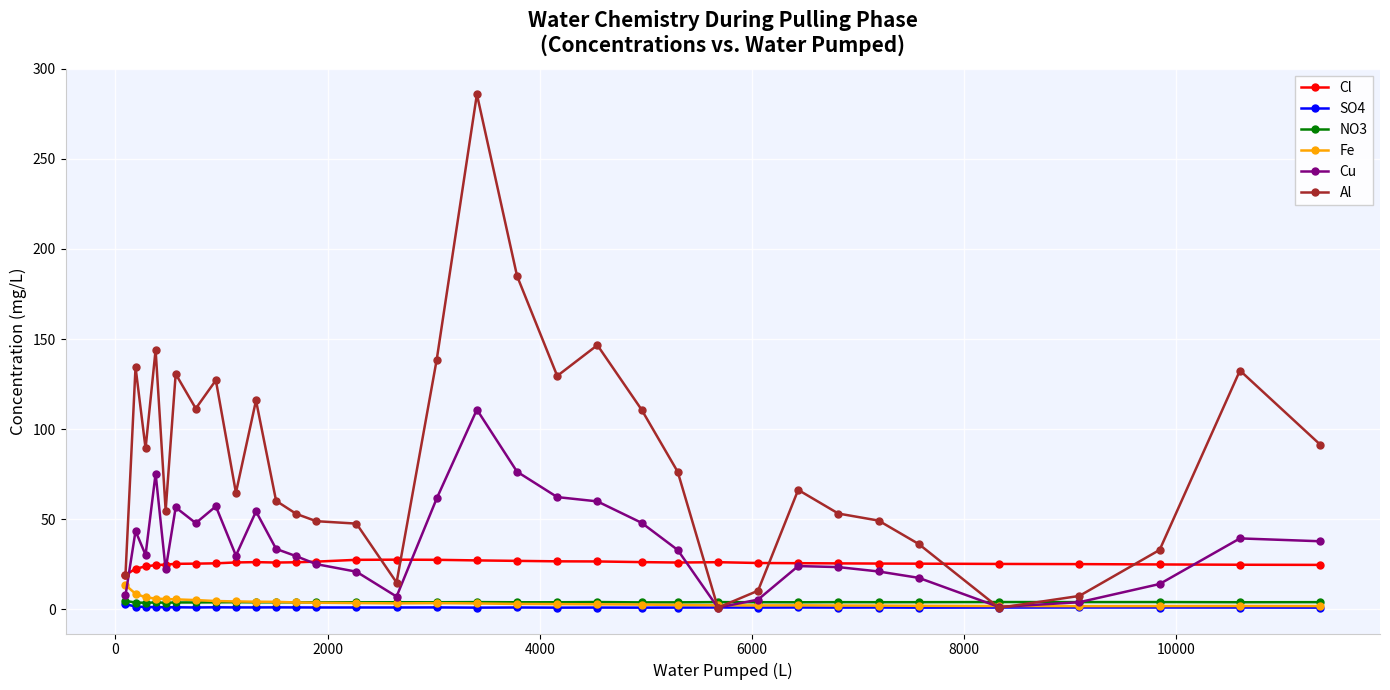

What is the value of the Al point at the 3rd from the left?

89.3